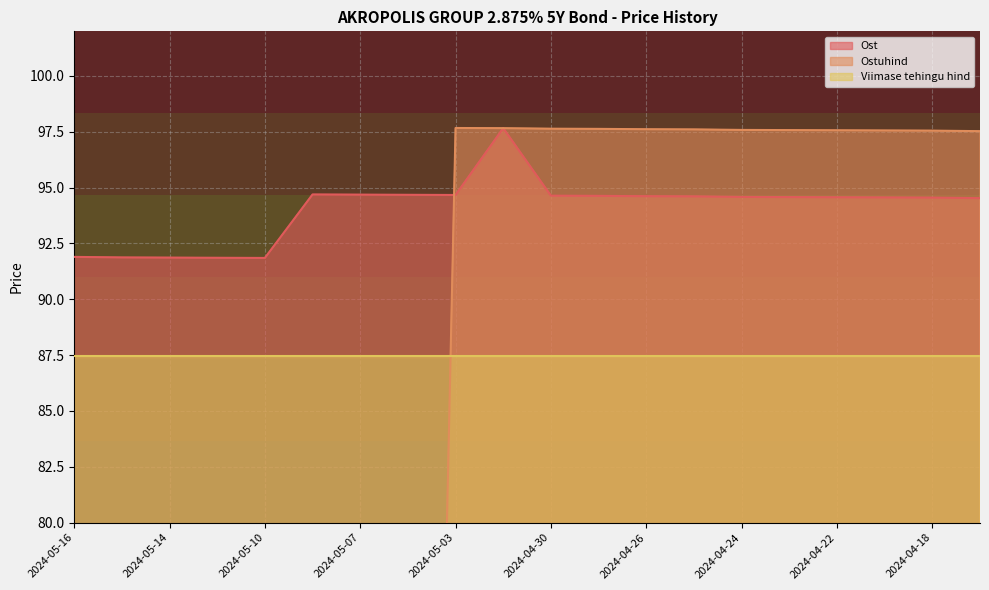

What is the maximum value for Ost?

97.7